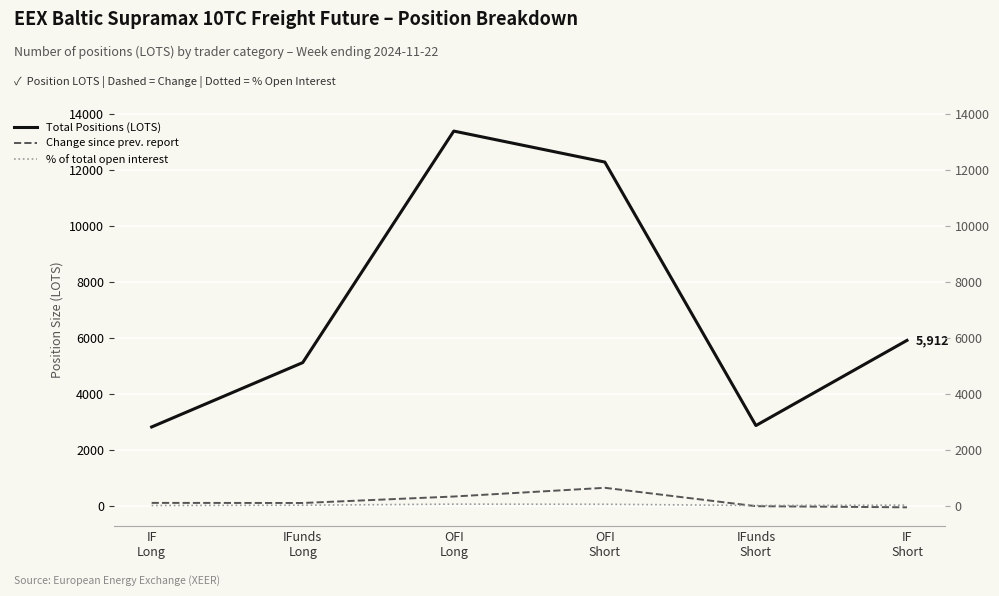

At how many categories does at least one series exceed 2222?

6